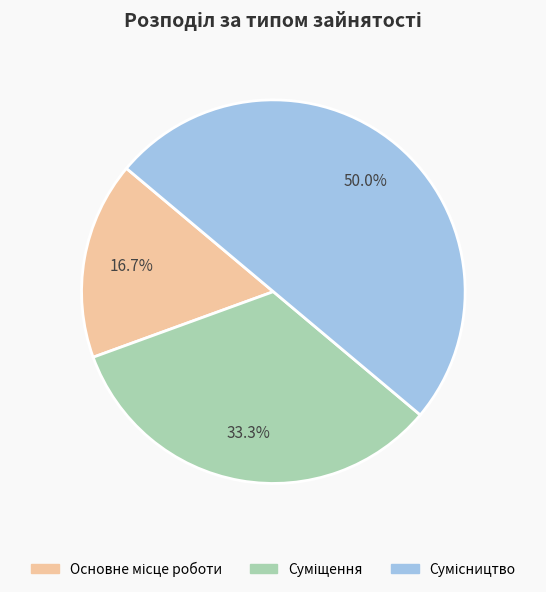

Is it true that Суміщення is 28% of the pie?

False